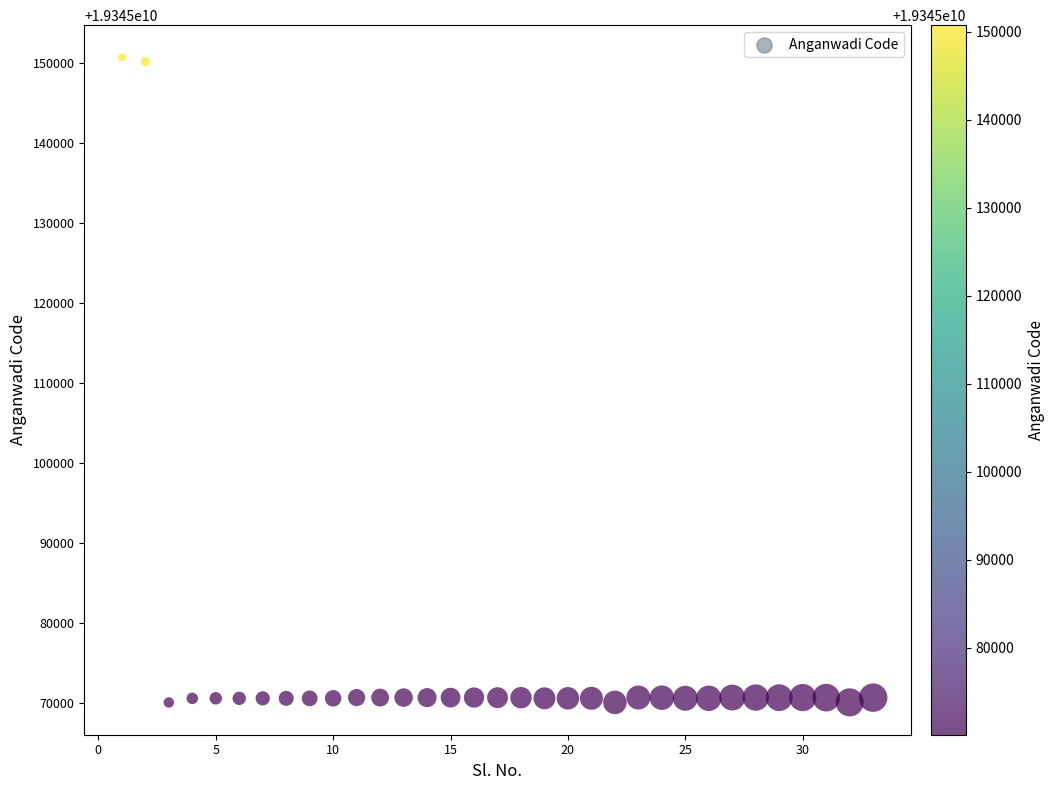

What is the range of X values (max minus min)?

32